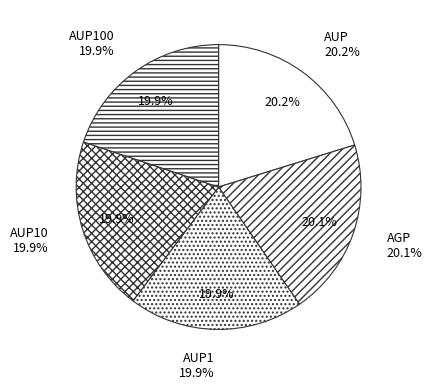

Does AUP1 account for over 50% of the chart?

No